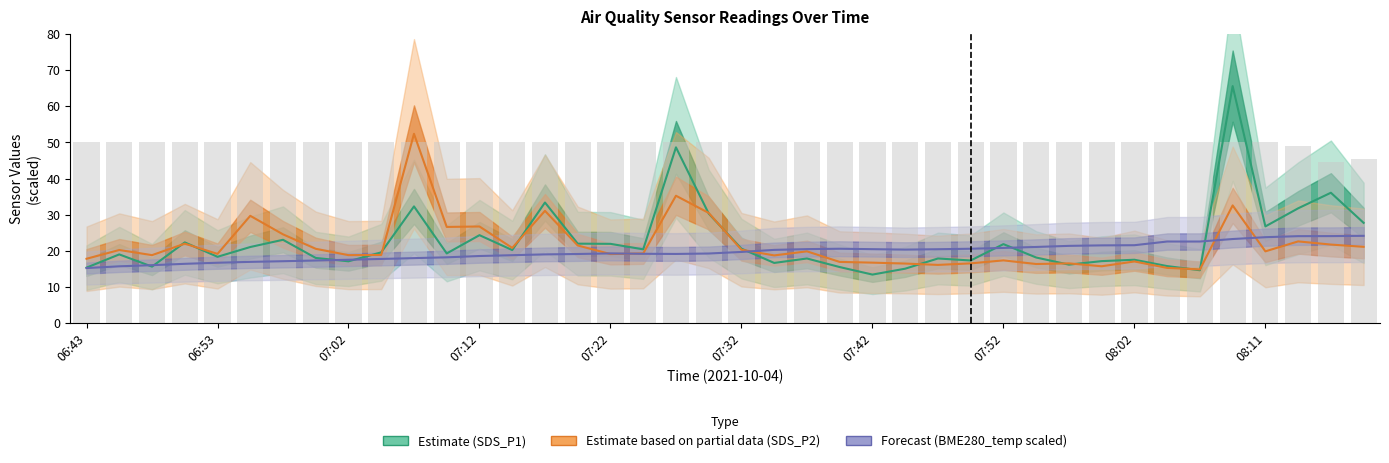

What are all the series names shown in the legend?

Estimate (SDS_P1), Estimate based on partial data (SDS_P2), Forecast (BME280_temp)